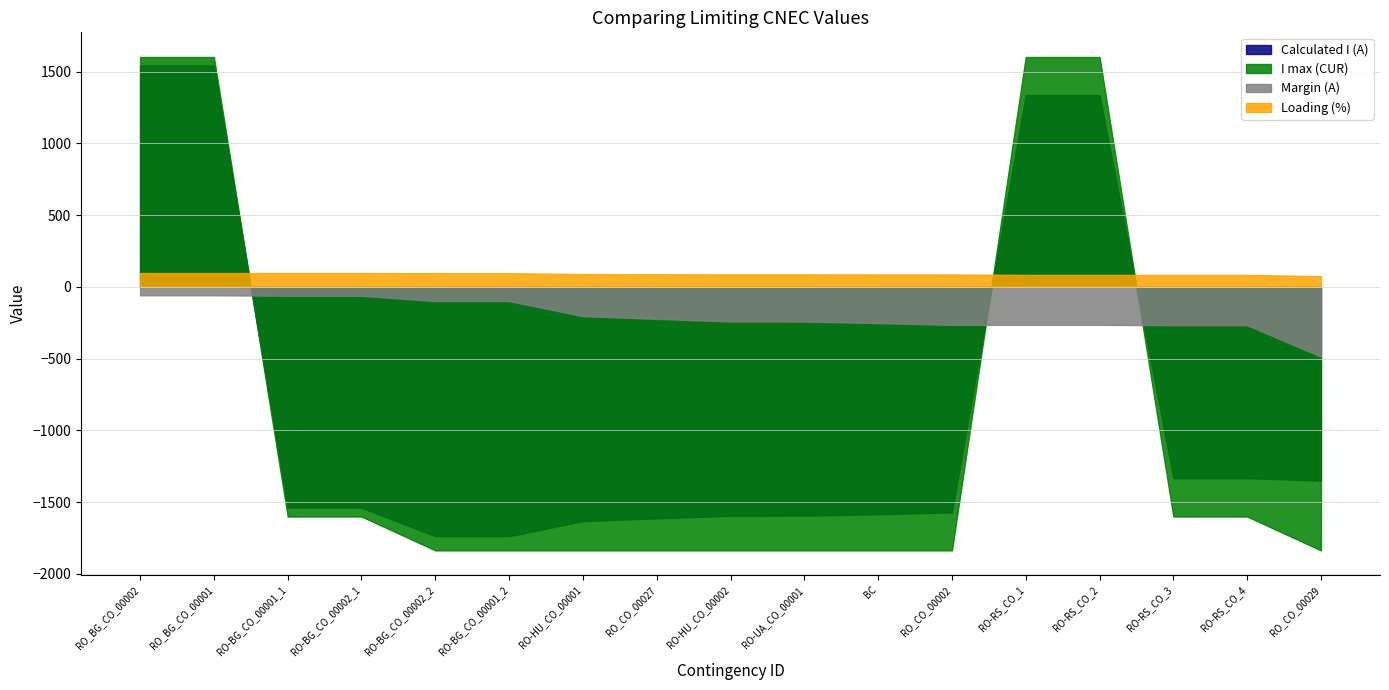

What is the label of the 1st point from the left?

RO_BG_CO_00002